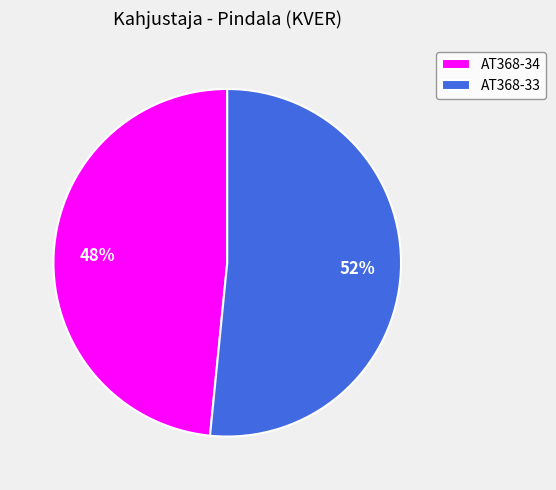

Is it true that AT368-33 is 60% of the pie?

False